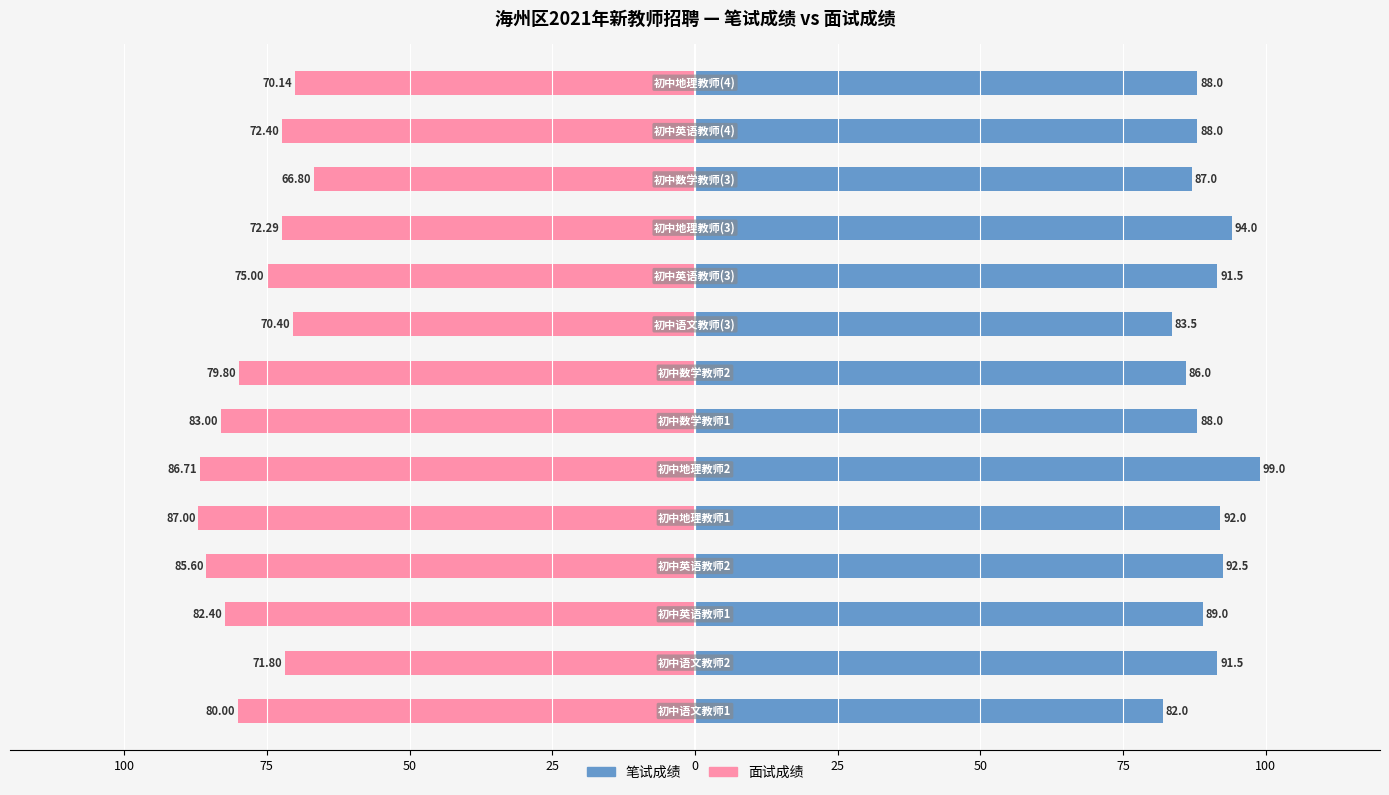

What are all the series names shown in the legend?

笔试成绩, 面试成绩